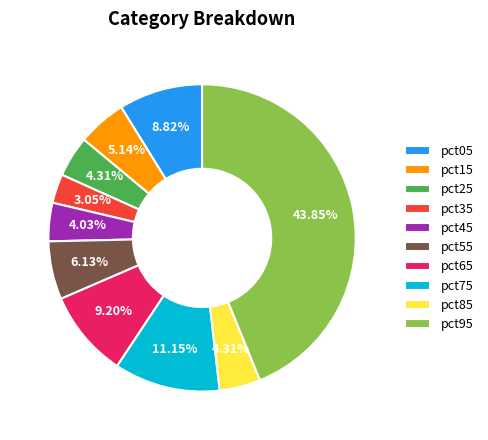

How many segments does this pie chart have?

10